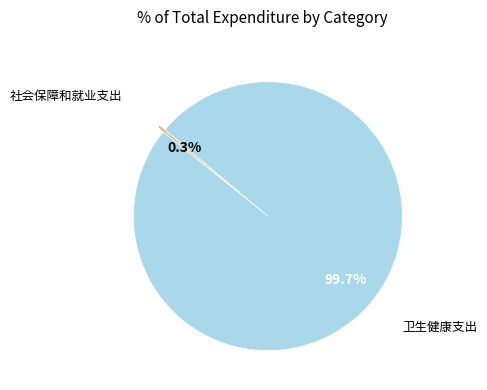

Is there a majority slice in this chart?

Yes